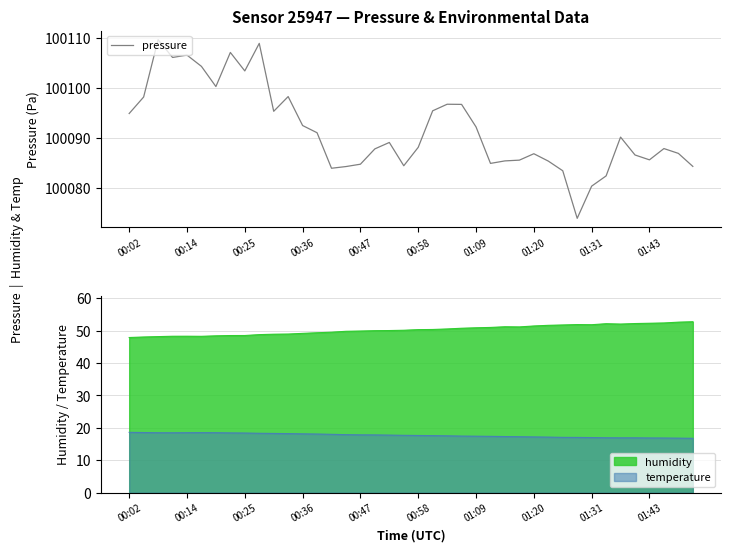

How many lines are shown in the chart?

1